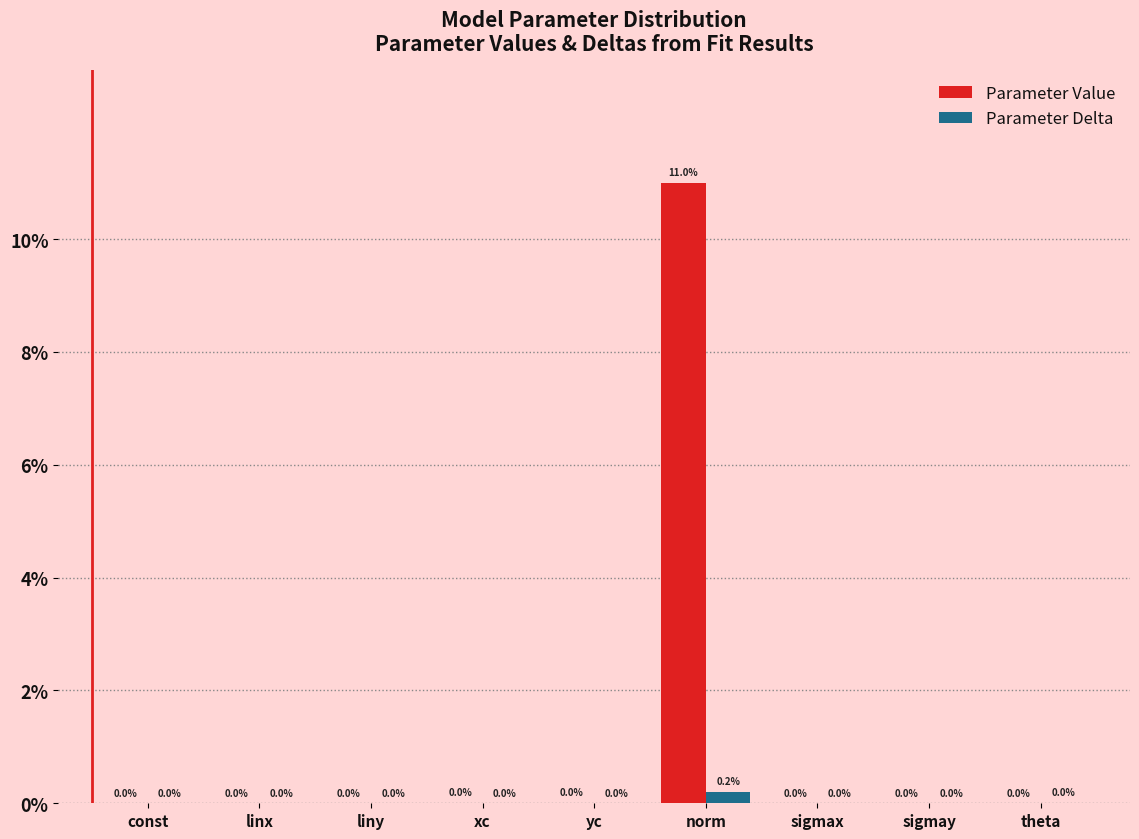

The Parameter Value series shows 0.0 at sigmay. True or false?

True